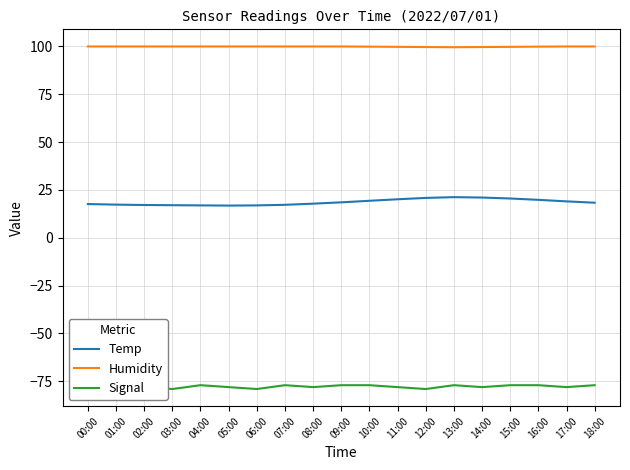

True or false: Signal has a value of -108.0 at 09:00.

False